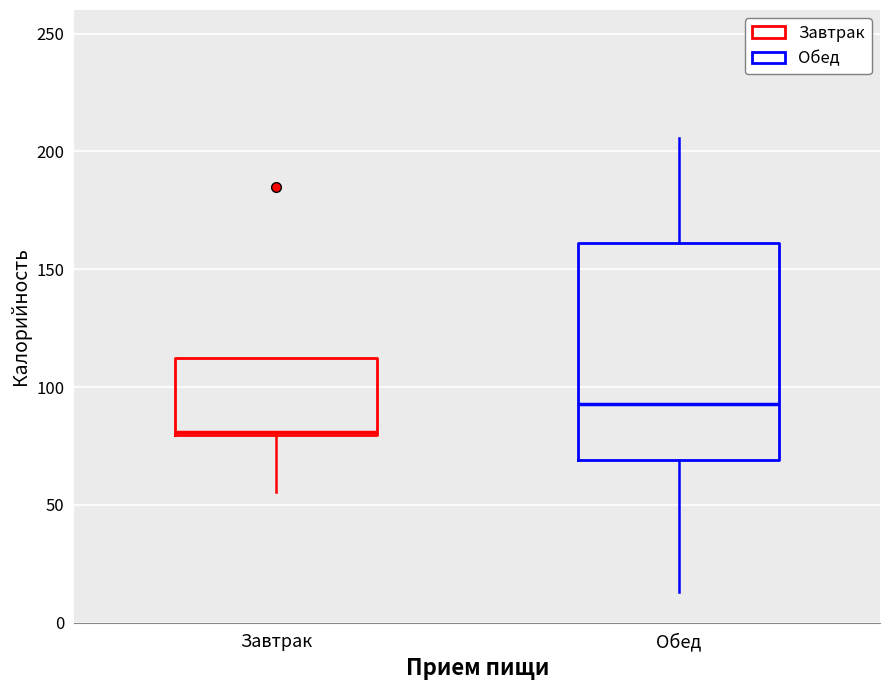

Where is the lower edge of the box for Завтрак on the y-axis? The values are not printed on the chart, so give them approximately, as read against the axis.

80